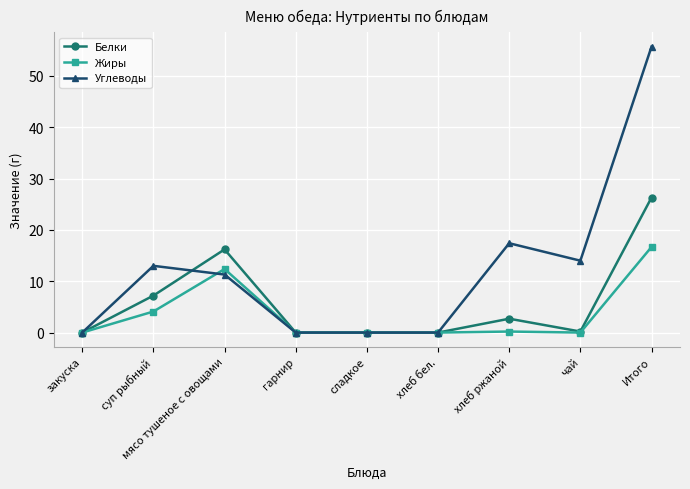

Is this an area chart (filled region under the line)?

No